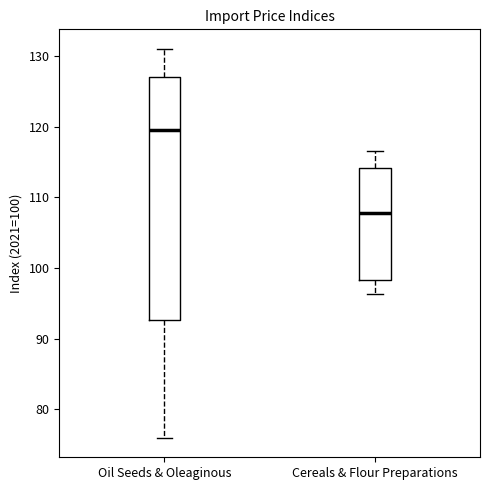

Where does the upper whisker of the box for Oil Seeds & Oleaginous end on the y-axis? The values are not printed on the chart, so give them approximately, as read against the axis.

131